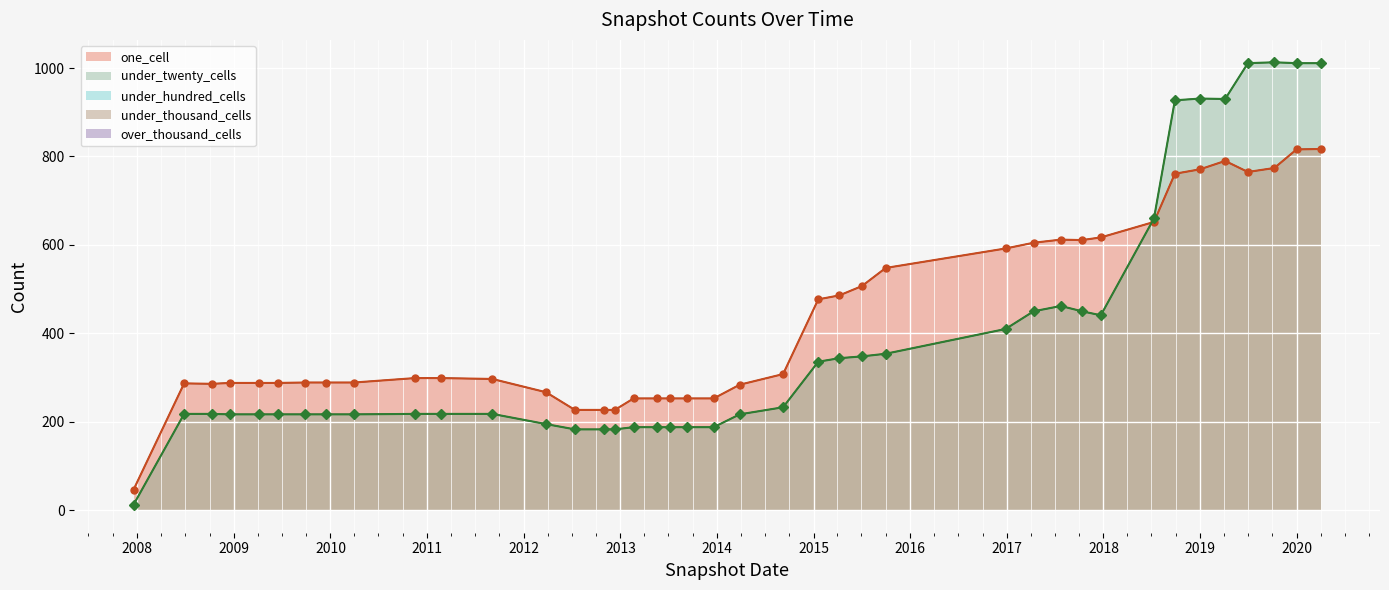

What is the value of the under_twenty_cells point at the 1st from the left?

13